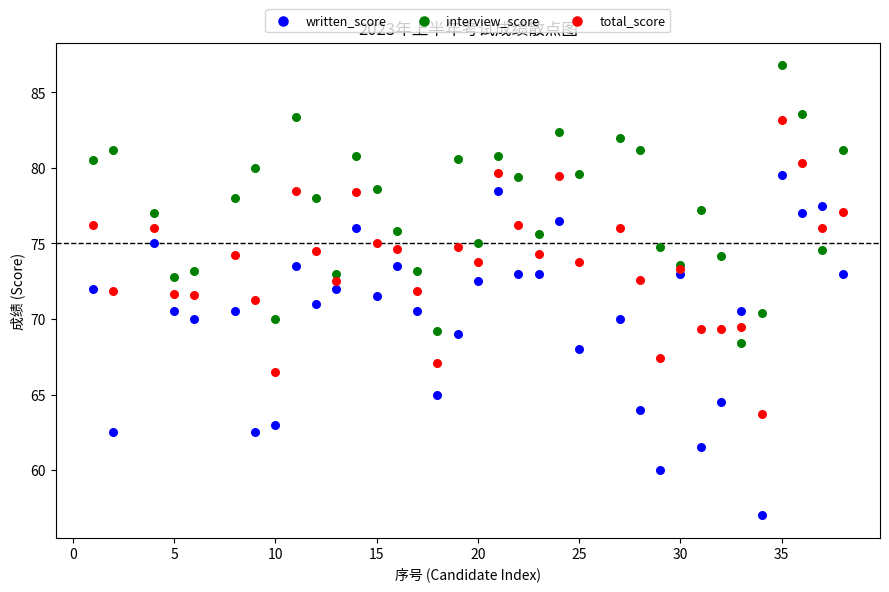

Which series has the widest spread of Y values?

written_score